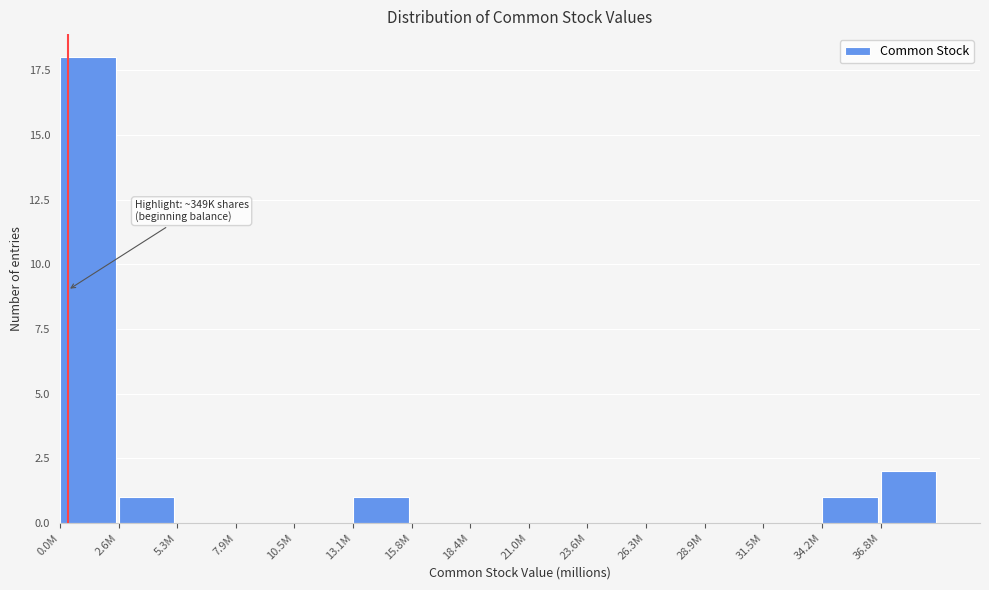

Reading right to left, extract all data points from this chart.

36.8M=2	34.2M=1	31.5M=0	28.9M=0	26.3M=0	23.6M=0	21.0M=0	18.4M=0	15.8M=0	13.1M=1	10.5M=0	7.9M=0	5.3M=0	2.6M=1	0.0M=18